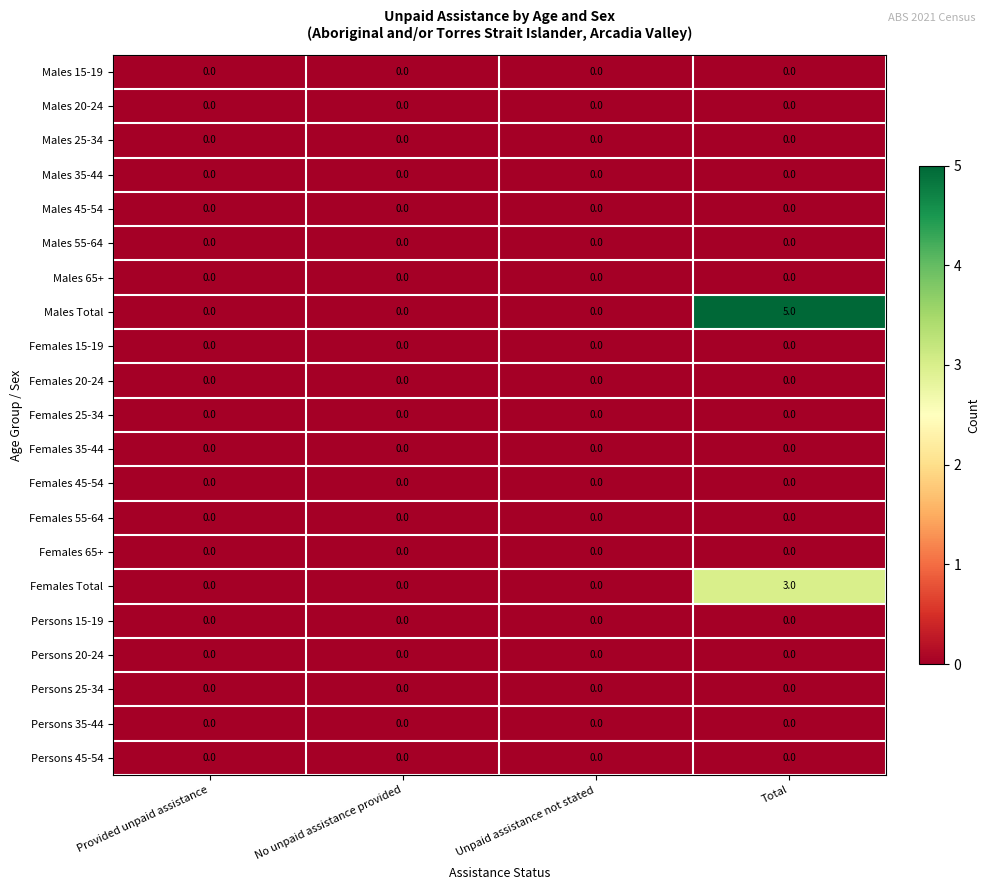

At which category is the sum across all series the highest?

Total